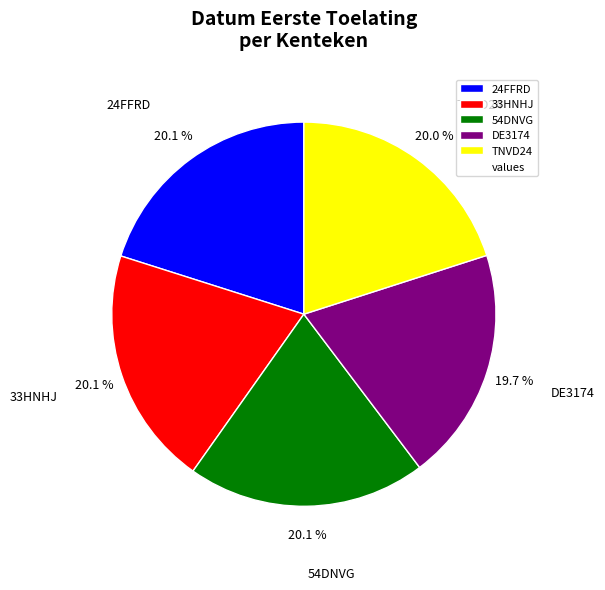

To the nearest percent, what portion does 24FFRD represent?

20%